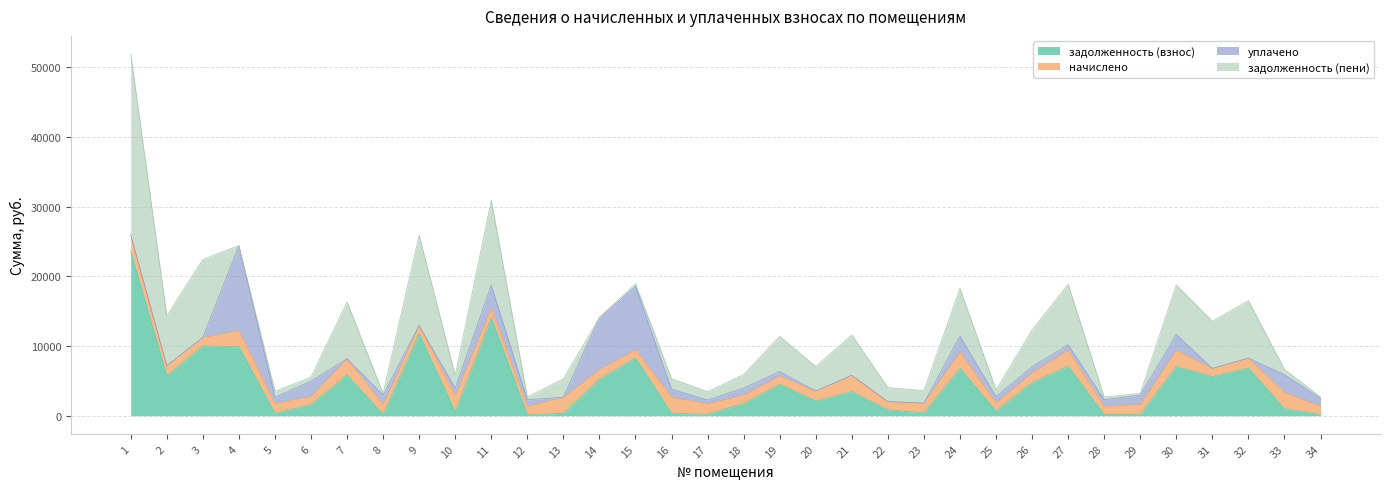

Reading left to right, list all the values displayed in this chart.

задолженность (взнос): 23612.2	5750.9	10019.1	9893.7	359.5	1592.8	5847.3	202.9	11786.4	568.6	14064.2	170.0	336.8	5233.2	8297.4	339.2	214.3	1752.0	4501.1	2121.6	3449.8	848.8	406.0	6812.1	679.5	4753.2	7112.1	169.9	202.0	7071.1	5612.4	6862.4	1009.6	169.7
начислено: 2343.9	1411.8	1193.4	2316.6	1396.2	1170.0	2316.6	1396.2	1170.0	2316.6	1396.2	1170.0	2316.6	1396.2	1170.0	2316.6	1505.4	1205.1	1193.4	1411.8	2343.9	1170.0	1396.2	2316.6	1170.0	1396.2	2316.6	1170.0	1396.2	2316.6	1170.0	1396.2	2316.6	1170.0
уплачено: 0.0	0.0	0.0	12186.9	871.4	2177.8	0.0	1366.5	0.0	1059.0	3247.0	951.0	0.0	7451.6	9077.4	1163.0	531.0	1000.0	643.0	0.0	0.0	0.0	0.0	2296.0	875.0	872.0	753.0	953.0	1366.0	2270.0	0.0	0.0	2554.1	1144.7
задолженность (пени): 25956.1	7162.7	11212.5	23.4	884.3	585.0	8163.9	232.6	12956.4	1826.2	12213.4	389.0	2653.4	0.0	390.0	1492.8	1188.7	1957.1	5051.5	3533.4	5793.7	2018.8	1802.2	6832.7	974.5	5277.4	8675.7	386.9	232.2	7117.7	6782.4	8258.6	772.1	195.0